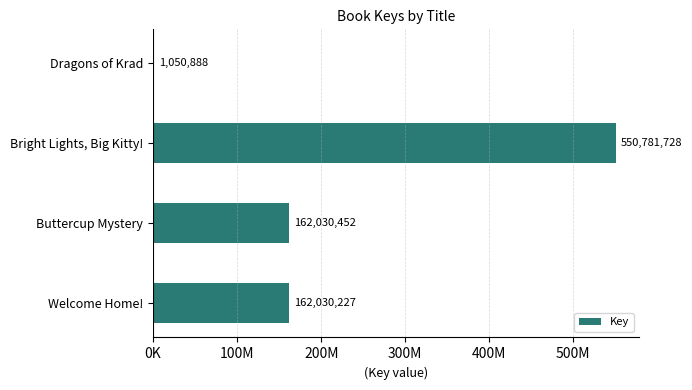

How many bars are there in total?

4